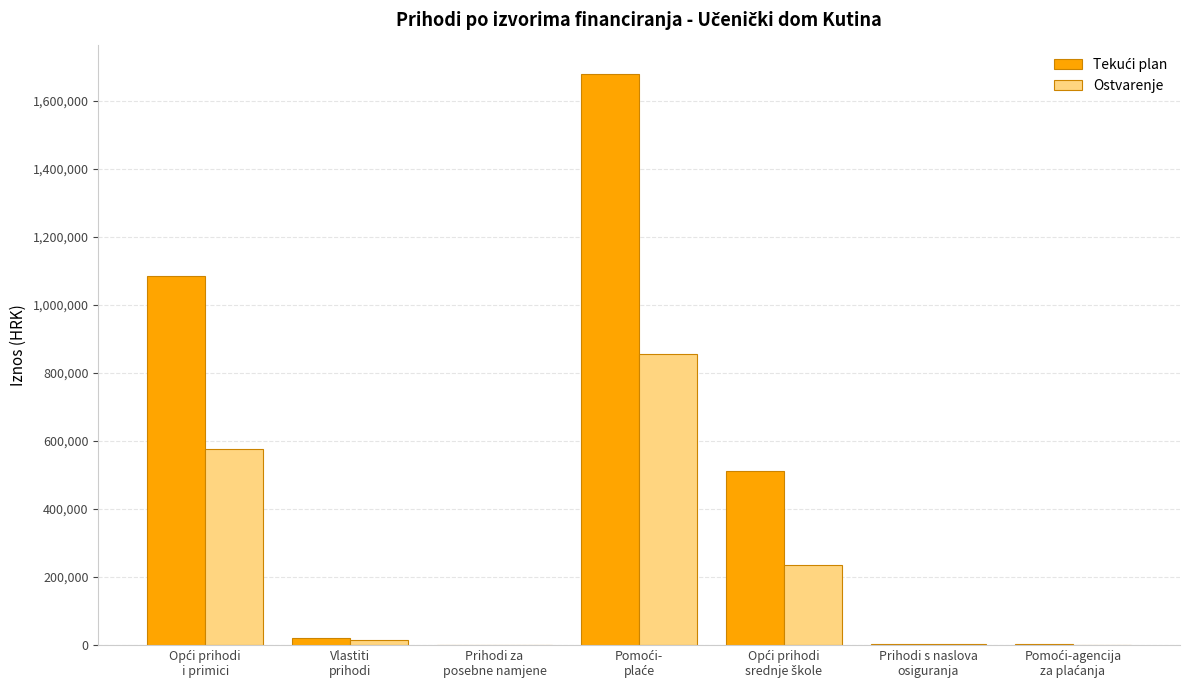

How many data points does each series have?

7